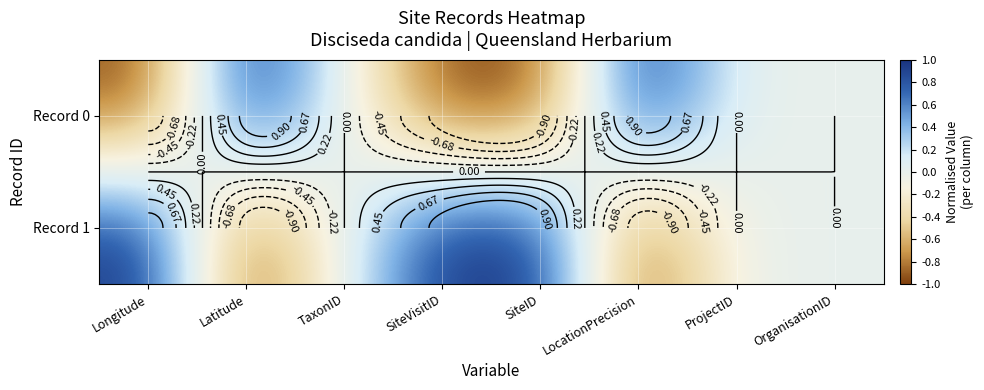

True or false: Record 0 has a value of -2 at SiteVisitID.

False